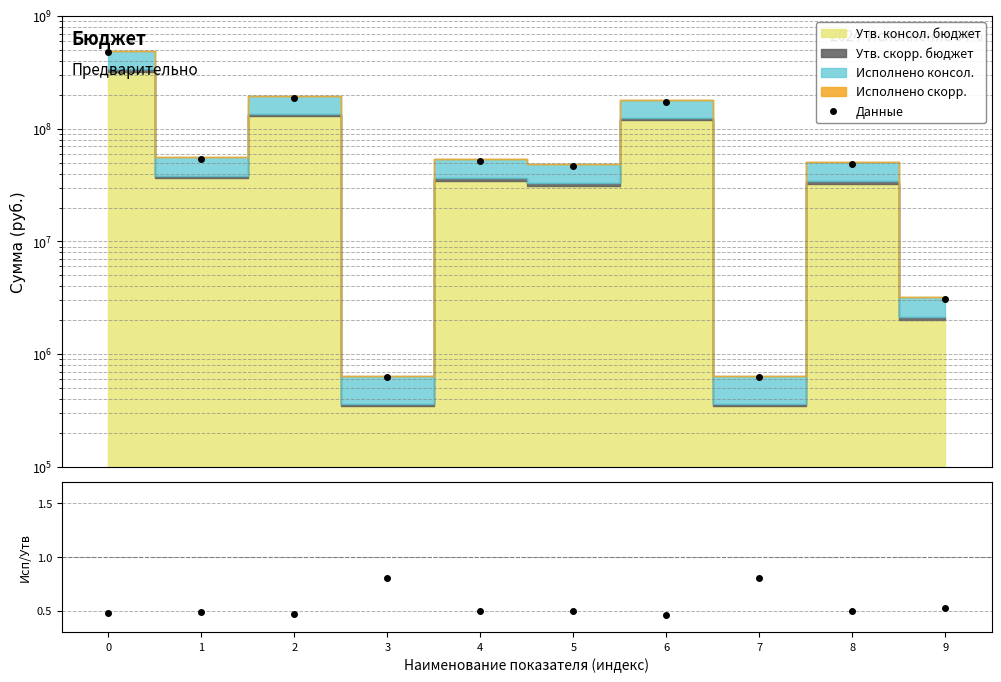

Reading left to right, extract all data points from this chart.

0=474983970.5	1=54183839.0	2=189077236.6	3=622672.0	4=51874007.4	5=46783146.6	6=173569516.4	7=622672.0	8=48779585.7	9=3094421.6